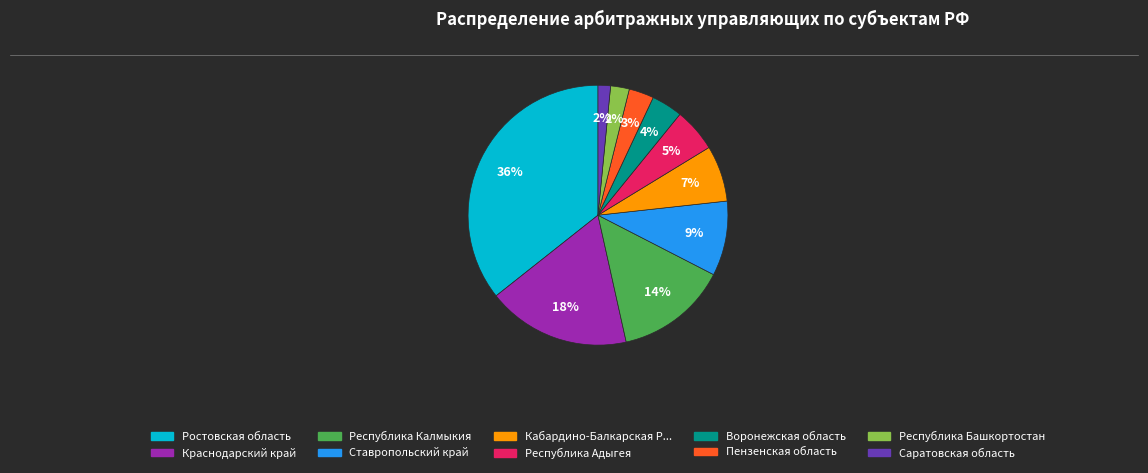

Is there any slice that represents more than half of the pie?

No